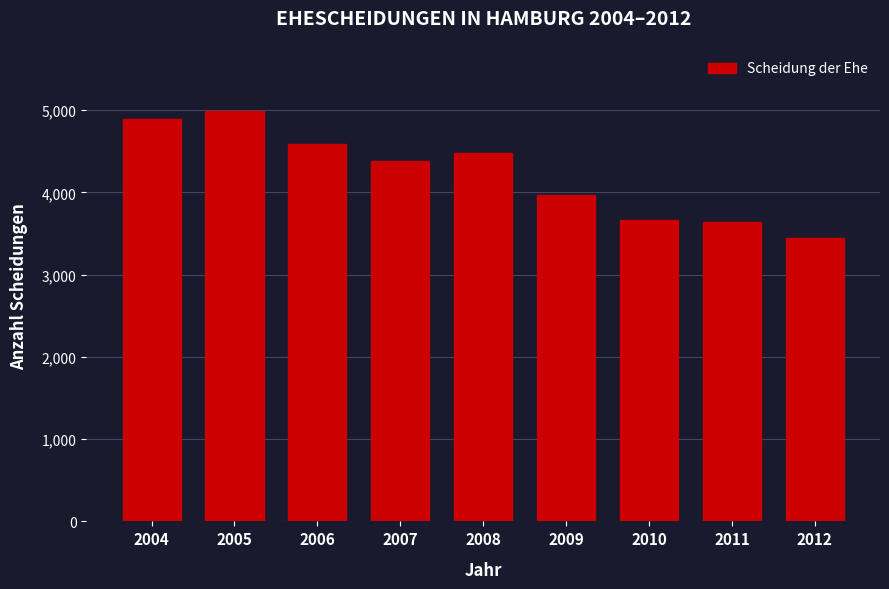

Reading left to right, transcribe all the data shown in this chart.

4892	4994	4583	4385	4476	3970	3659	3635	3446